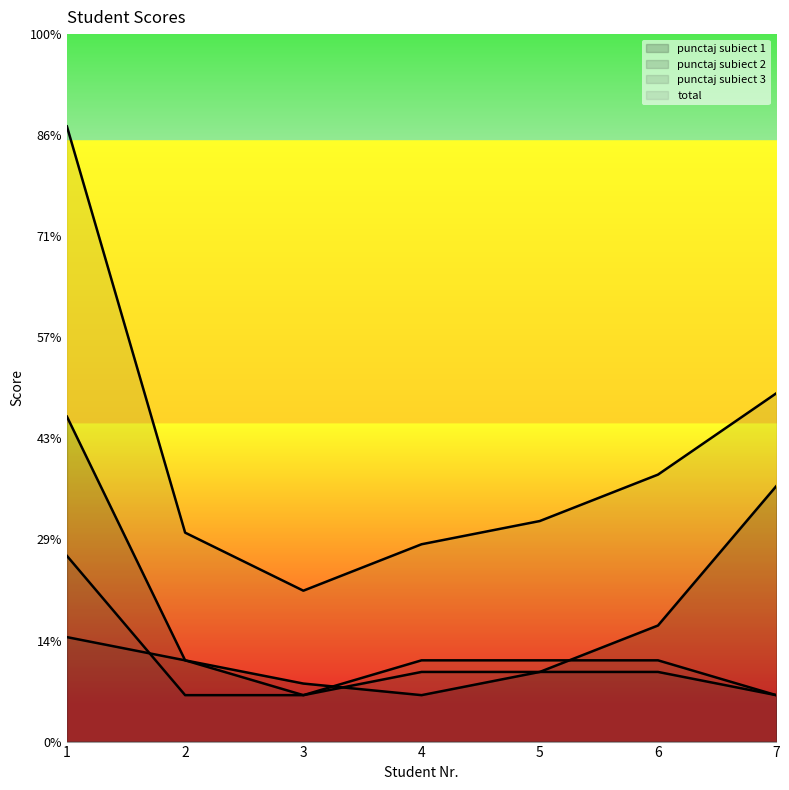

List the labels in order of punctaj subiect 1 value, smallest first.

4, 3, 5, 2, 6, 7, 1